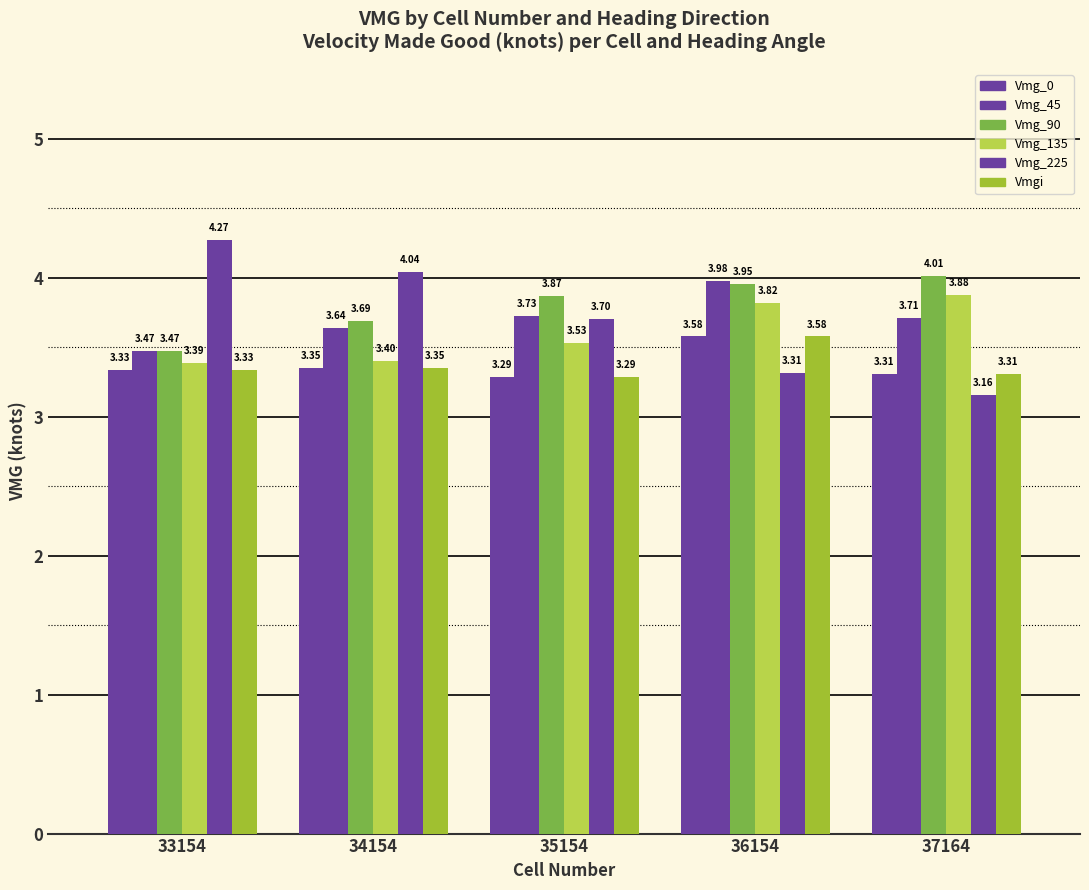

At which category is the sum across all series the highest?

36154